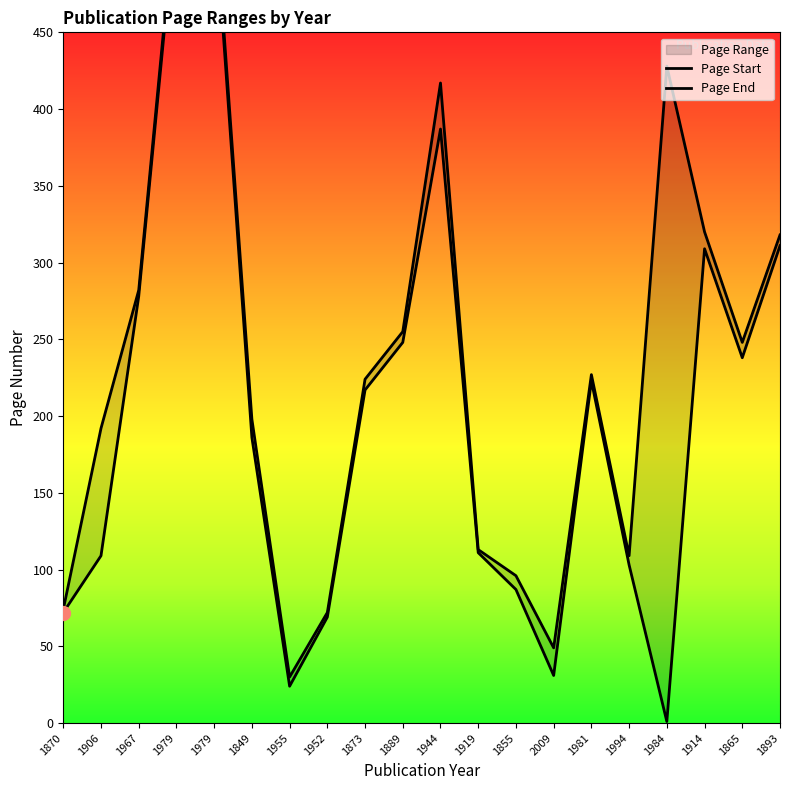

Reading left to right, transcribe all the data shown in this chart.

Page Start: 72	109	278	533	533	186	24	69	217	248	387	111	87	31	223	103	1	309	238	311
Page End: 74	192	282	539	539	198	30	72	224	255	417	113	96	49	227	109	428	320	248	318